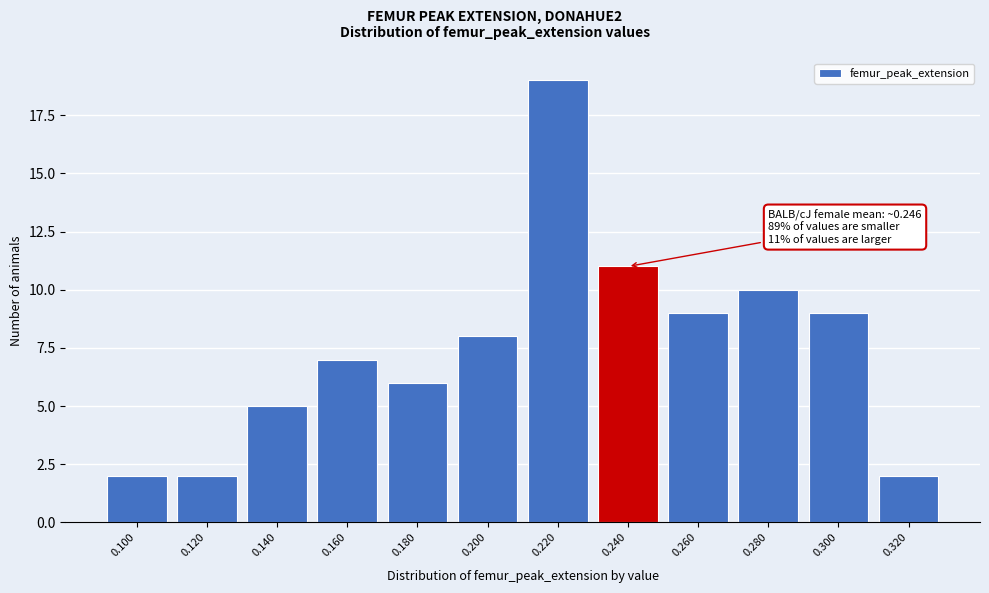

Reading left to right, list all the values displayed in this chart.

2	2	5	7	6	8	19	11	9	10	9	2